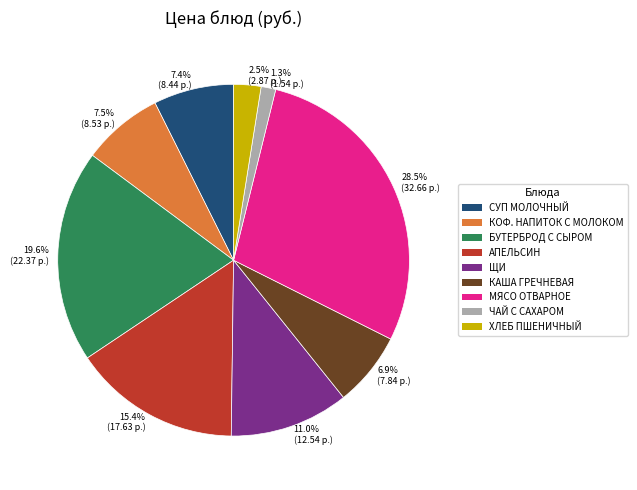

To the nearest percent, what is the difference between the largest and smallest slice percentages?

27%